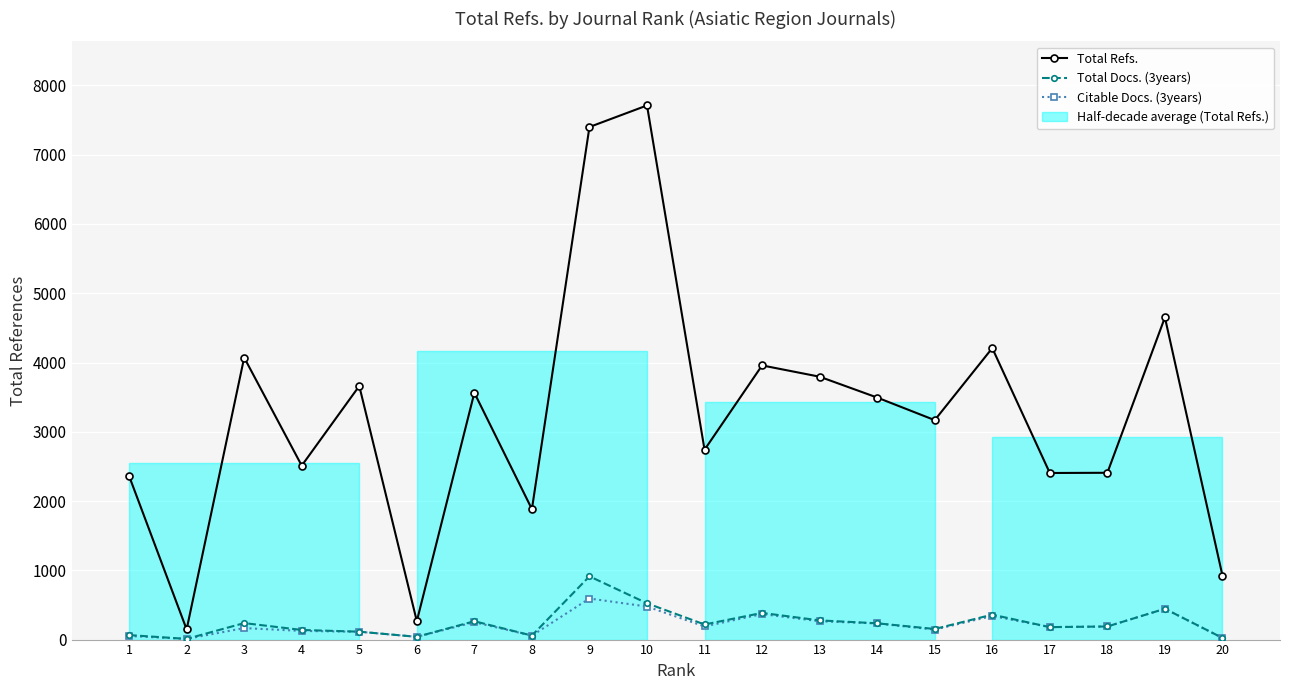

Reading right to left, list all the values displayed in this chart.

Total Refs.: 20=924	19=4651	18=2408	17=2405	16=4208	15=3168	14=3494	13=3795	12=3958	11=2741	10=7711	9=7400	8=1883	7=3563	6=266	5=3661	4=2511	3=4071	2=147	1=2362
Total Docs. (3years): 20=24	19=445	18=189	17=180	16=360	15=153	14=235	13=277	12=385	11=218	10=524	9=913	8=58	7=265	6=40	5=114	4=139	3=238	2=10	1=65
Citable Docs. (3years): 20=23	19=445	18=189	17=180	16=341	15=144	14=233	13=265	12=368	11=190	10=477	9=593	8=57	7=251	6=40	5=113	4=125	3=166	2=10	1=52